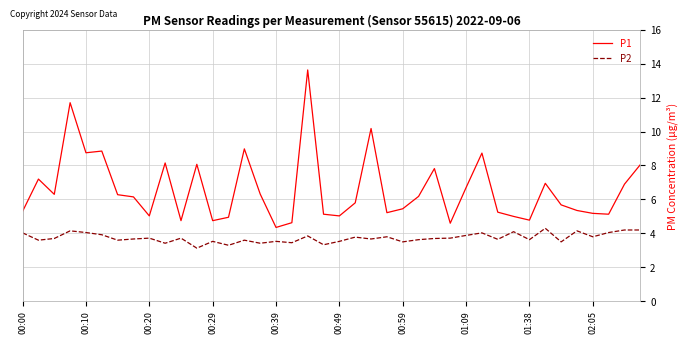

Rank the series by their maximum value, from highest to lowest.

P1, P2